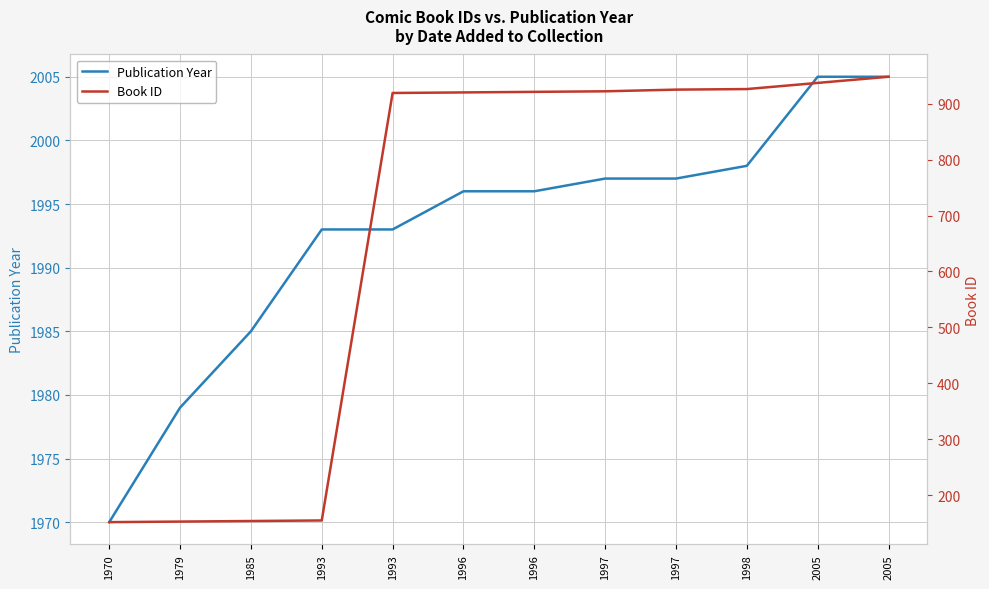

What is the value of the Publication Year point at the 11th from the left?

2005